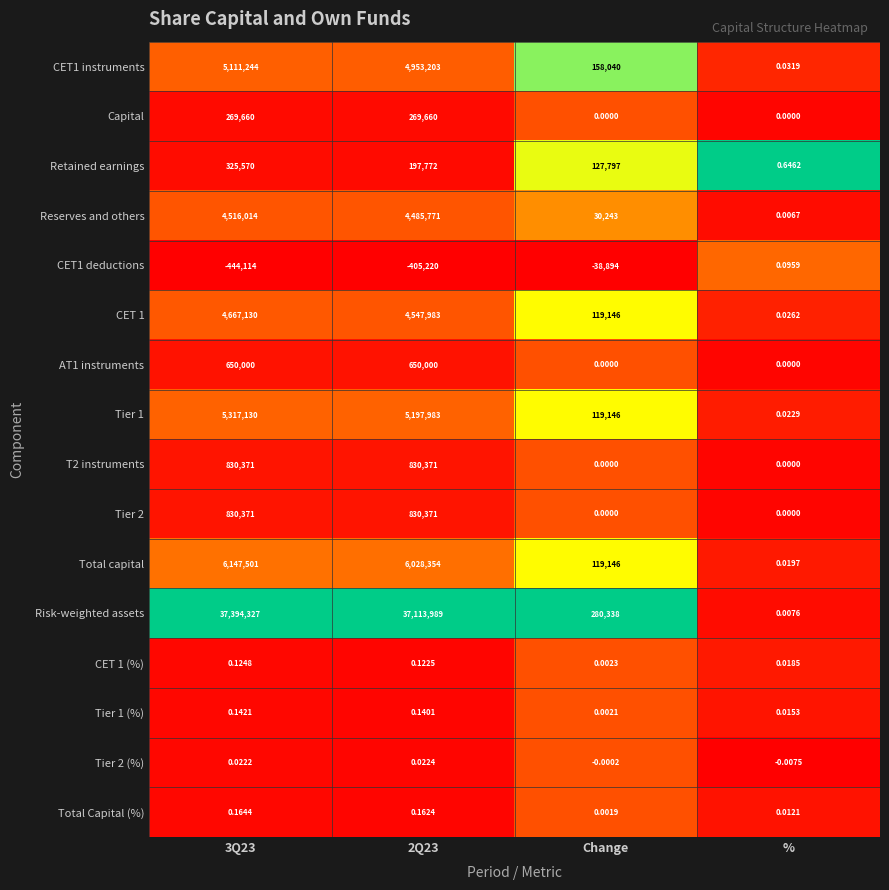

Which series has the largest total across all categories?

Risk-weighted assets